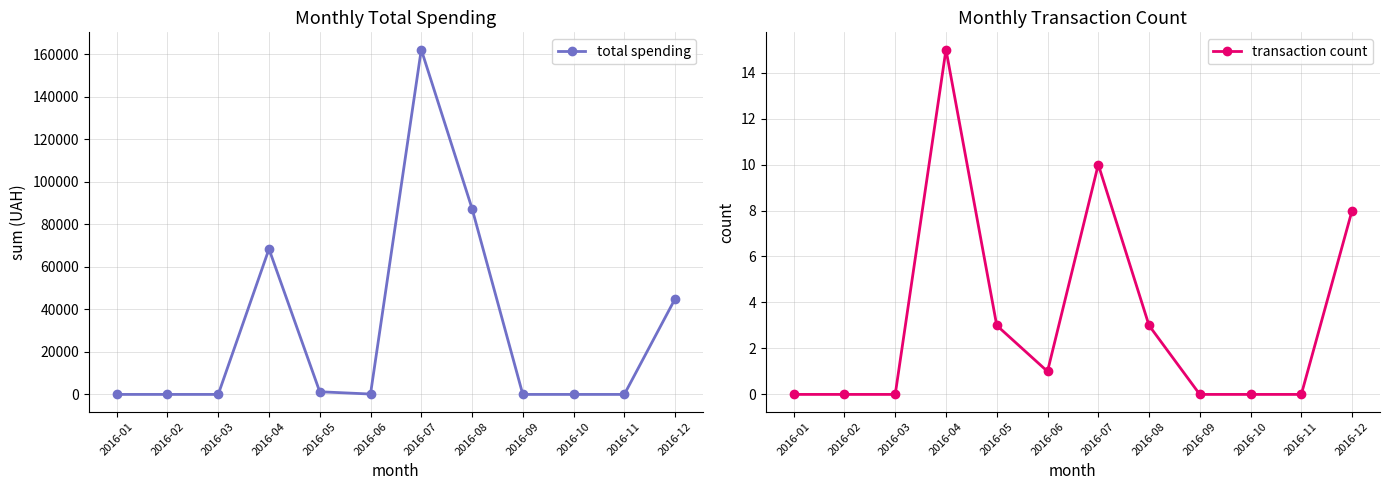

True or false: total spending and transaction count intersect in this chart.

False